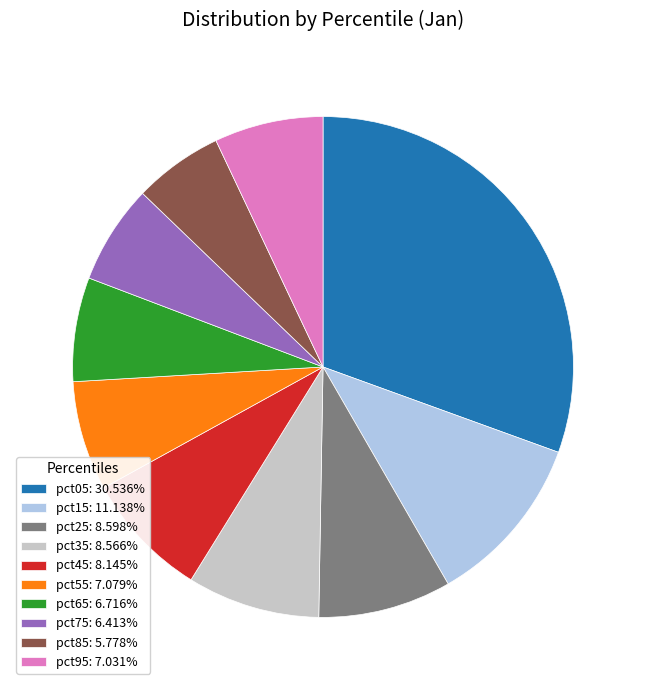

Is there any slice that represents more than half of the pie?

No